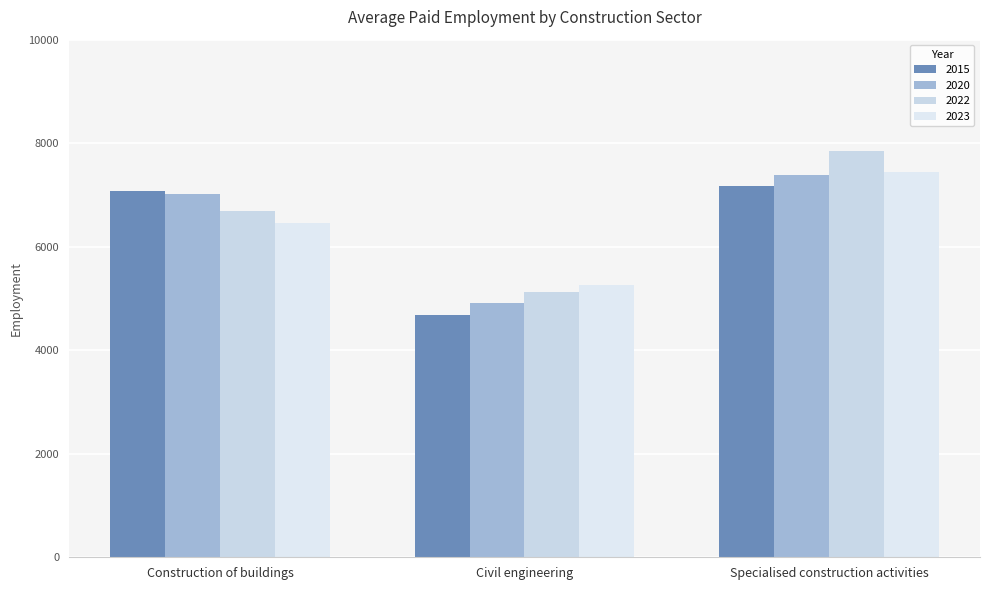

Is it true that 2015 equals 10282 at Construction of buildings?

False